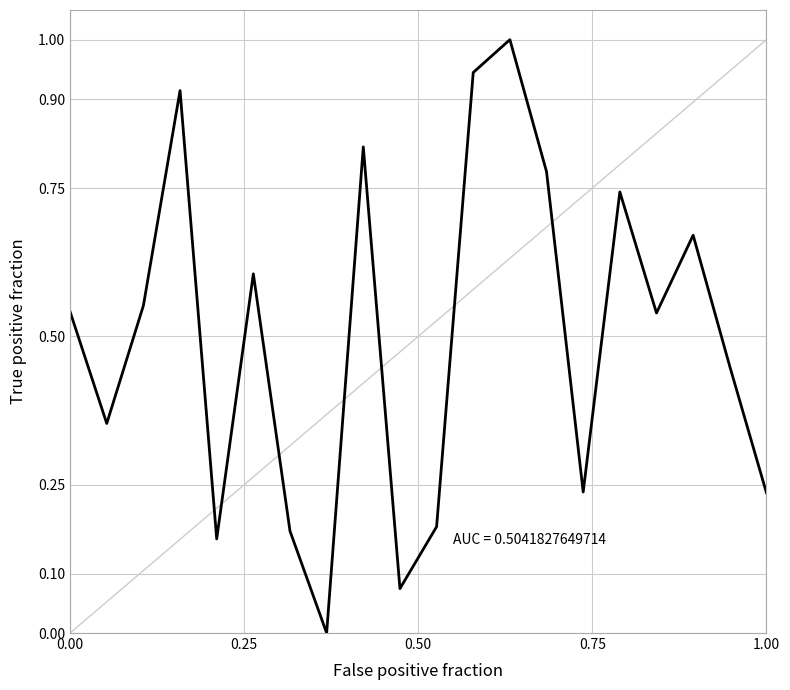

True or false: there are more than 1 points higher than both neighbors.

True